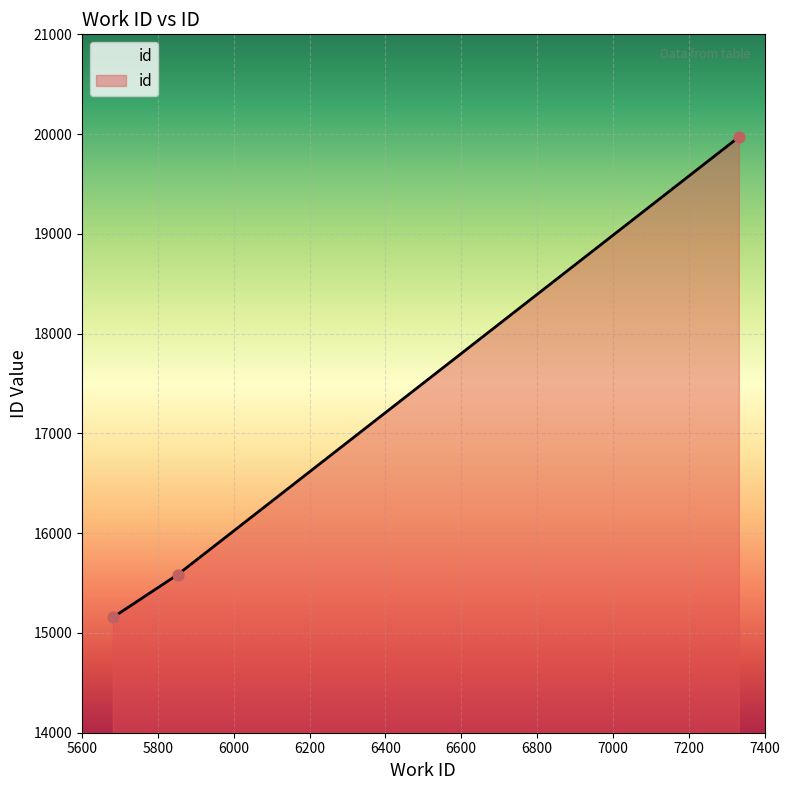

What is the difference between the maximum and minimum values?

4815